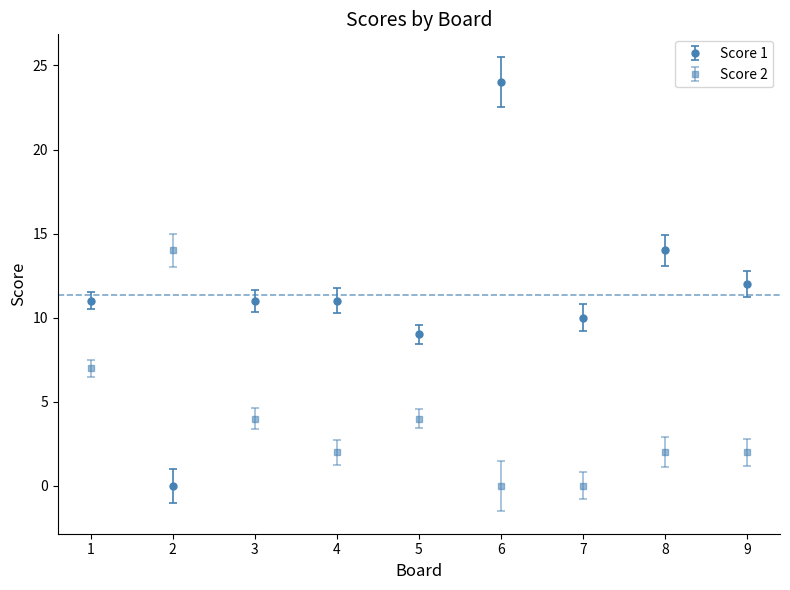

What are all the series names shown in the legend?

Score 1, Score 2